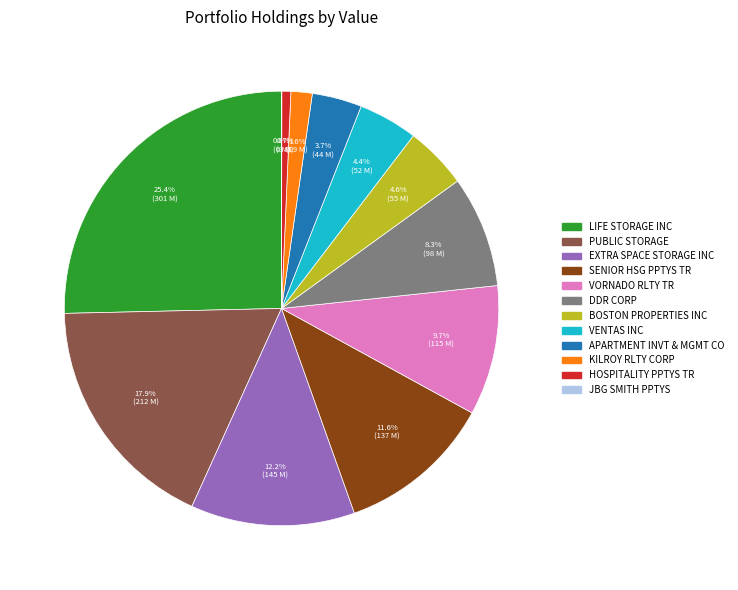

True or false: APARTMENT INVT & MGMT CO accounts for 4% of the total.

True